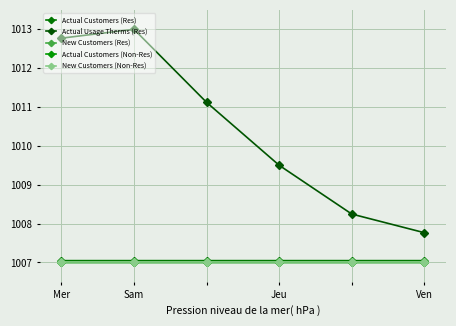

Does the chart display data point markers on the line(s)?

Yes